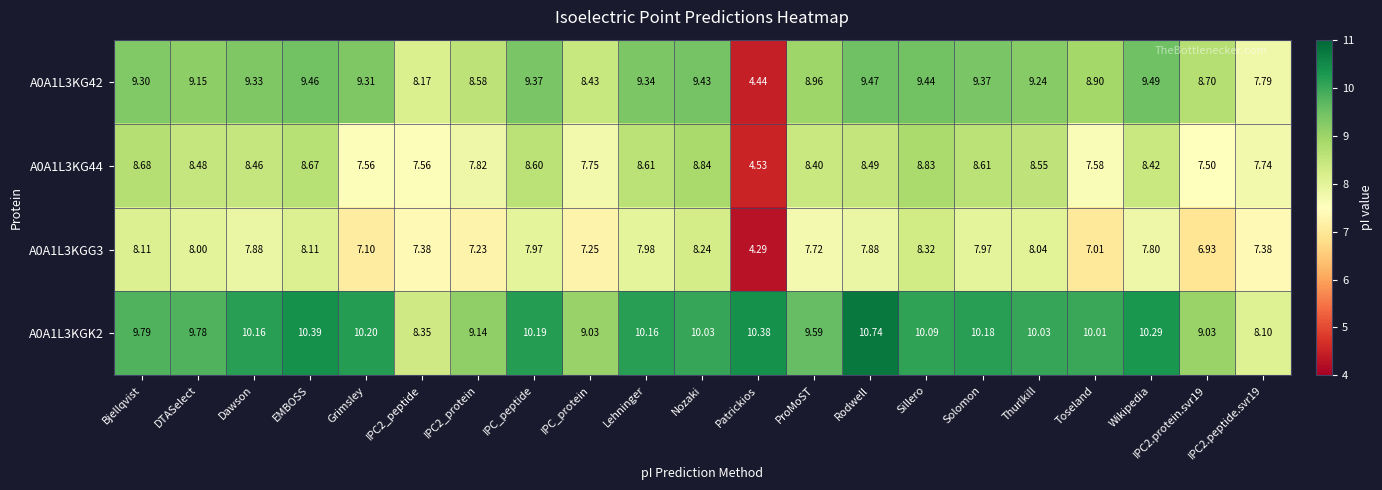

At how many categories does at least one series exceed 4?

21